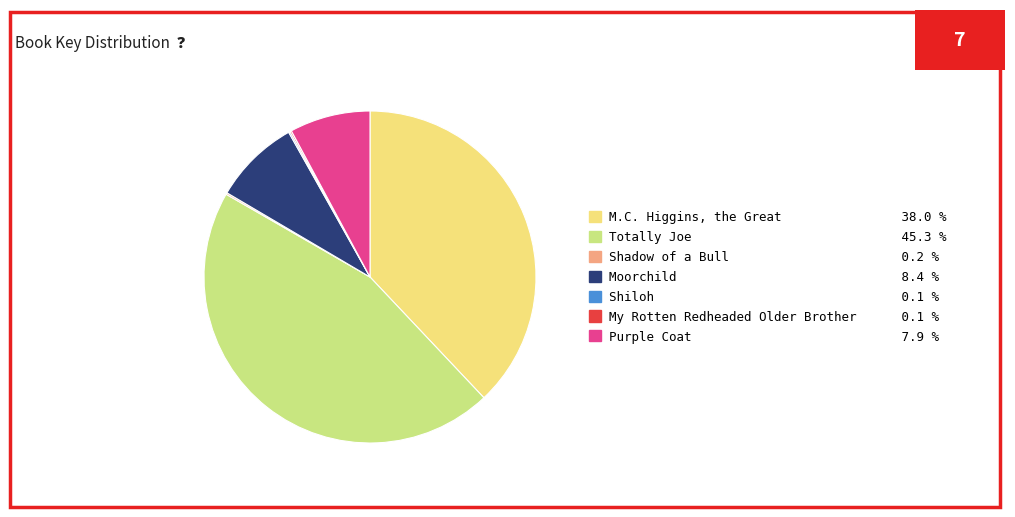

Which slice is the largest?

Totally Joe